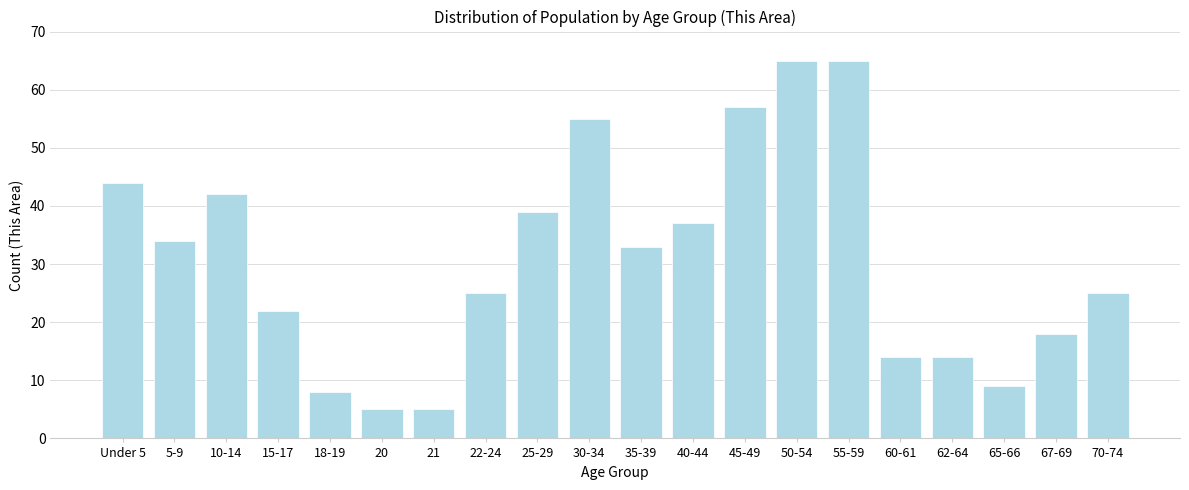

Reading left to right, transcribe all the data shown in this chart.

Under 5=44	5-9=34	10-14=42	15-17=22	18-19=8	20=5	21=5	22-24=25	25-29=39	30-34=55	35-39=33	40-44=37	45-49=57	50-54=65	55-59=65	60-61=14	62-64=14	65-66=9	67-69=18	70-74=25